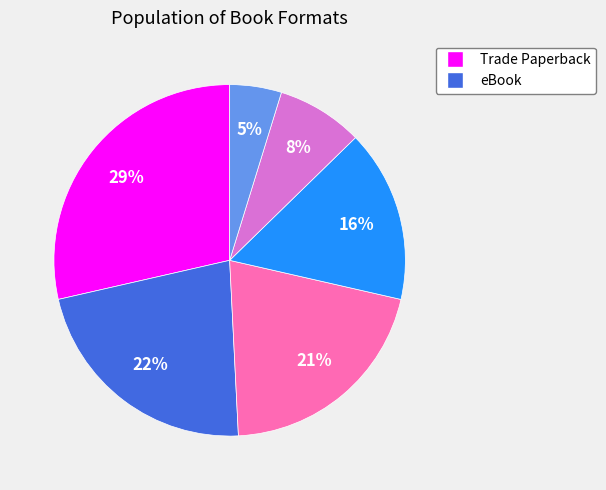

Is there a majority slice in this chart?

No